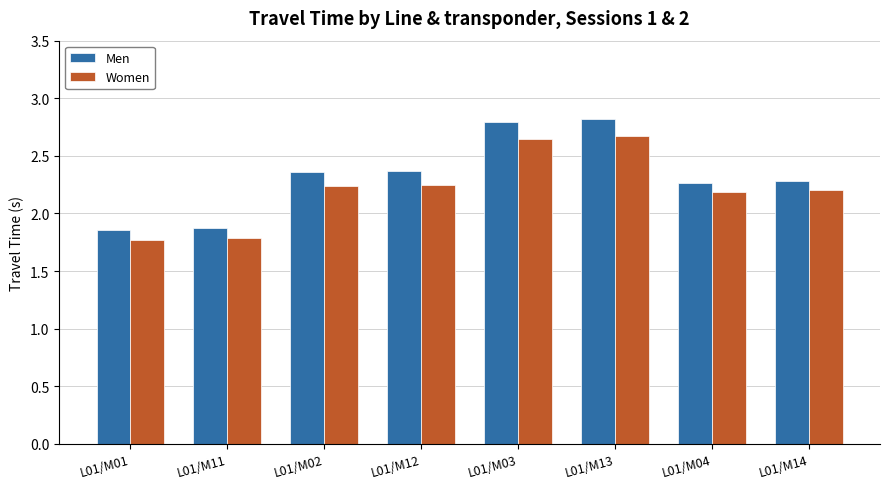

Read the Women value at L01/M11.

1.8